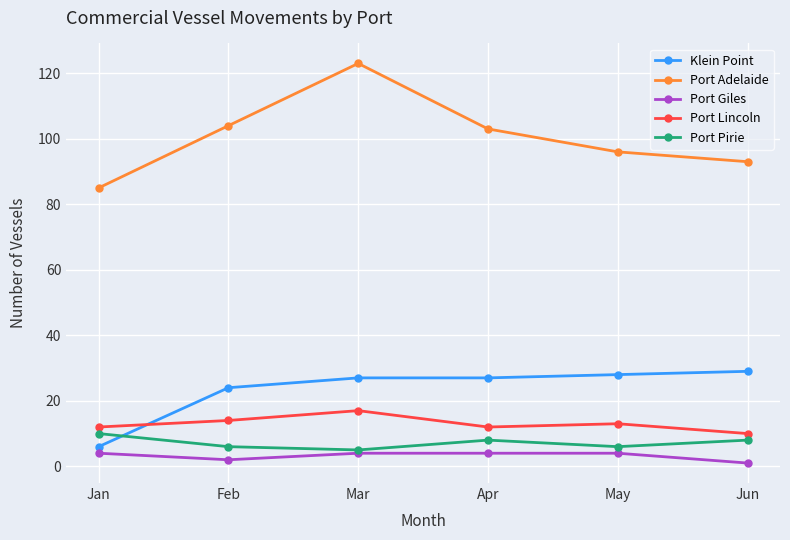

True or false: Klein Point and Port Adelaide cross at least once.

False